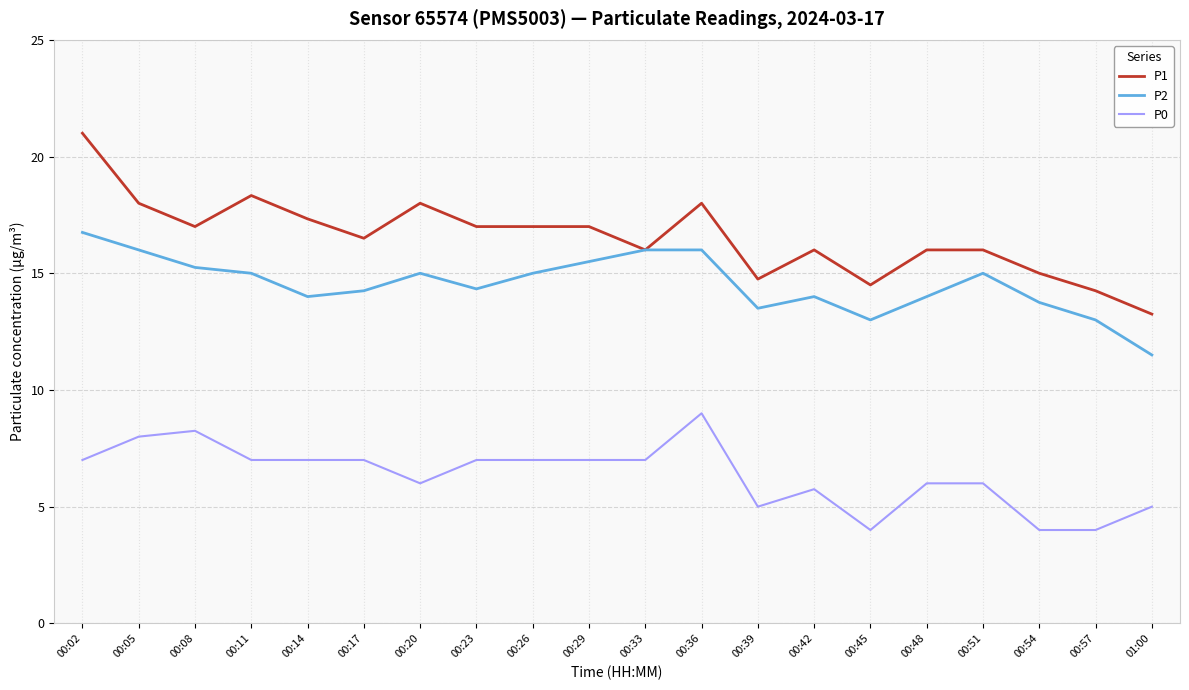

True or false: P1 has a value of 16.0 at 00:33.

True